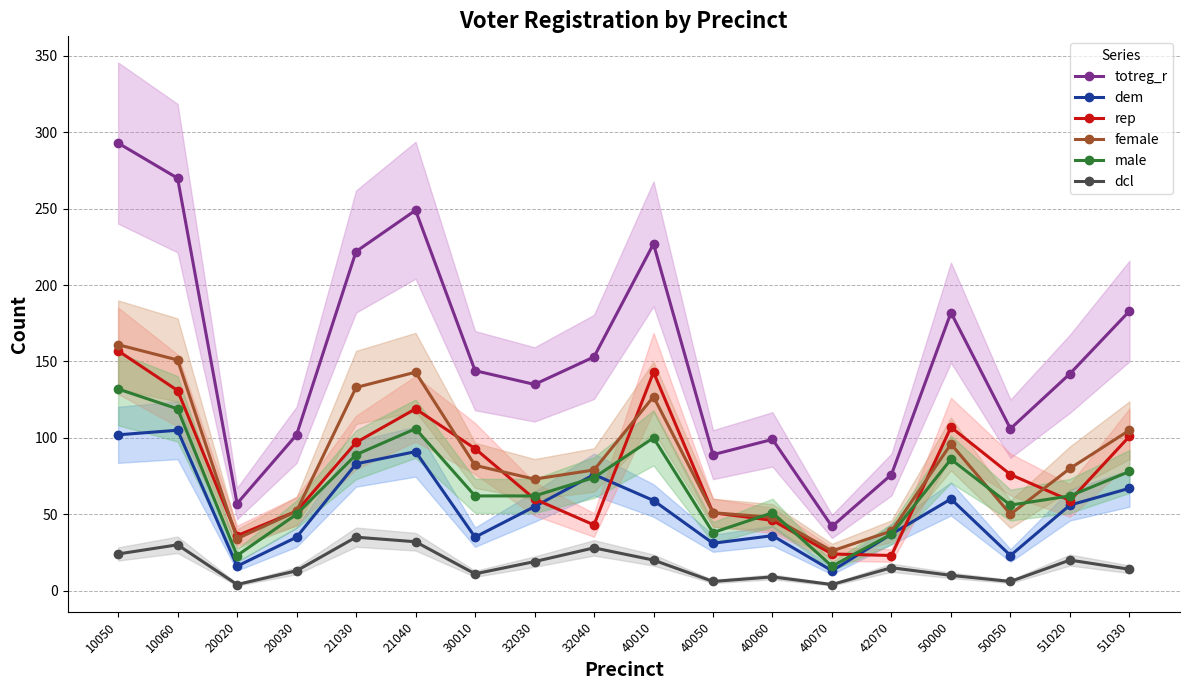

What are all the series names shown in the legend?

totreg_r, dem, rep, female, male, dcl